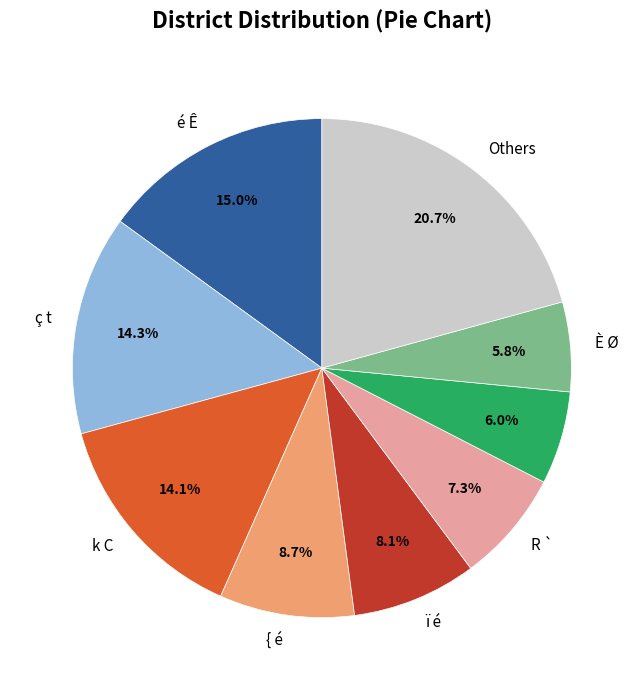

Is there a majority slice in this chart?

No